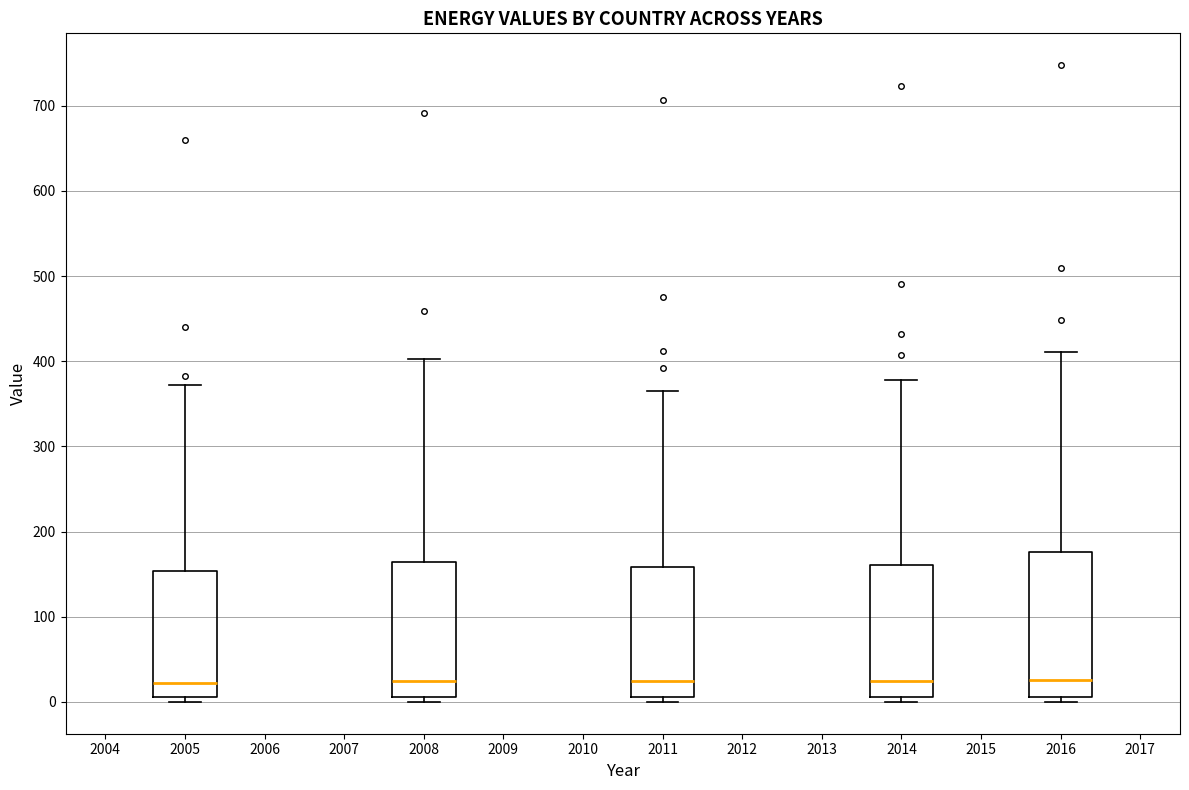

Reading left to right, transcribe this box plot: for each box, give where its median line is, the range the box spans, and where its two whiskers end, as read against the y-axis. The values are not printed on the chart, so give them approximately, as read against the axis.

2005: median 20, box 10 to 150, whiskers 0 to 370
2008: median 20, box 10 to 160, whiskers 0 to 400
2011: median 20, box 10 to 160, whiskers 0 to 360
2014: median 30, box 10 to 160, whiskers 0 to 380
2016: median 30, box 10 to 180, whiskers 0 to 410